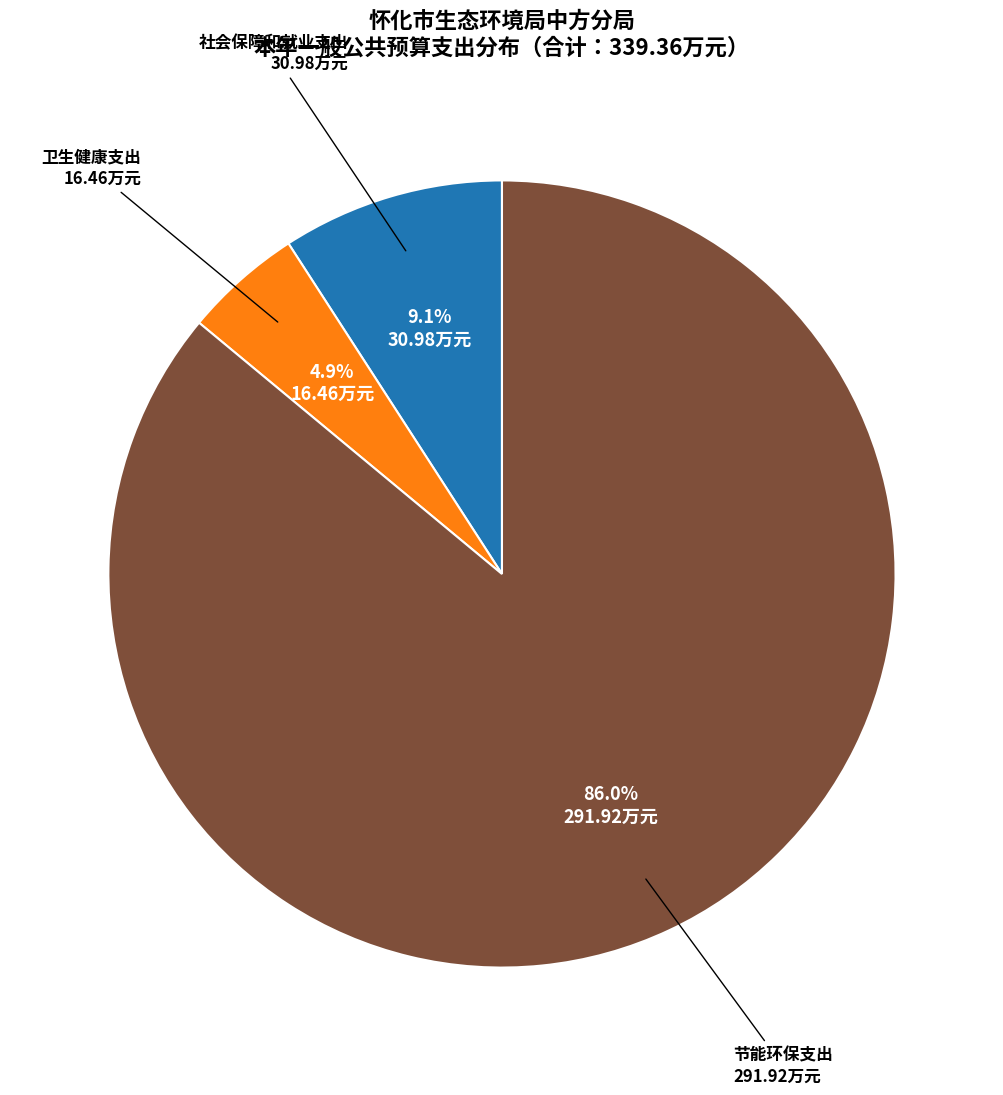

Does any single category account for the majority?

Yes